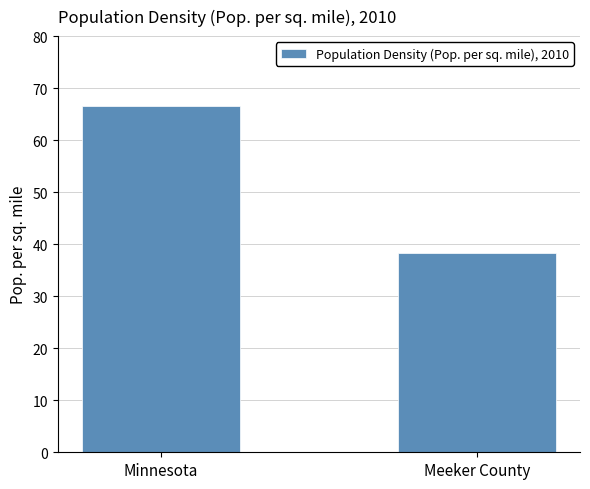

What is the ratio of the value at Minnesota to the value at Meeker County?

1.7